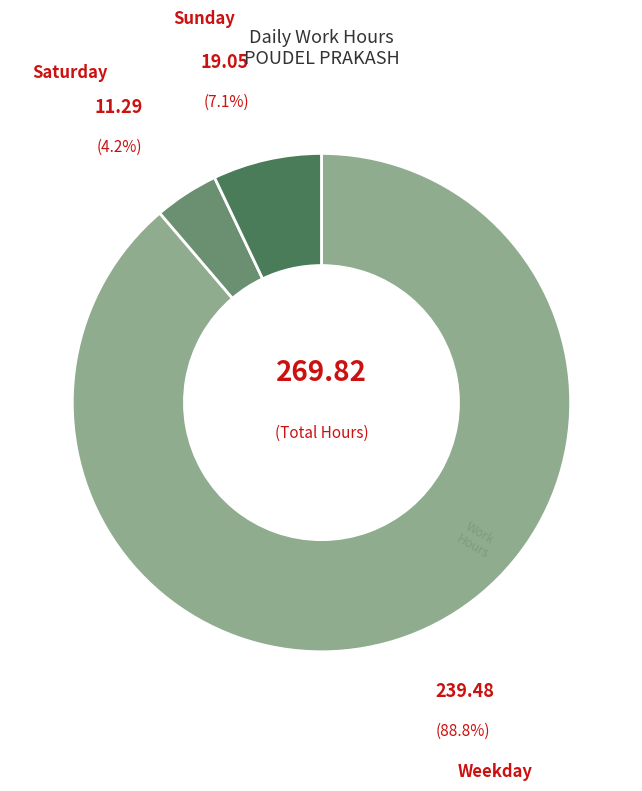

Is there any slice that represents more than half of the pie?

Yes